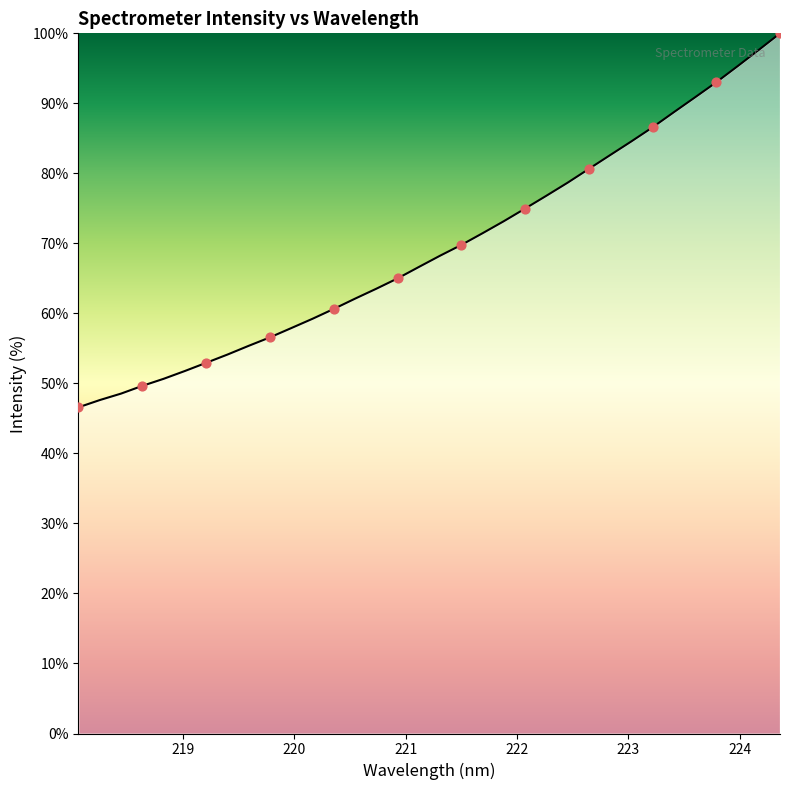

What is the difference between the maximum and minimum values?

53.4